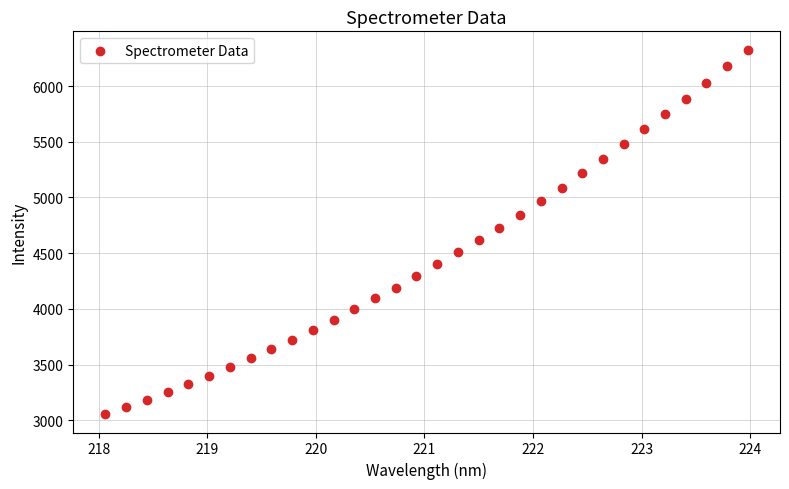

What is the range of X values (max minus min)?

5.9